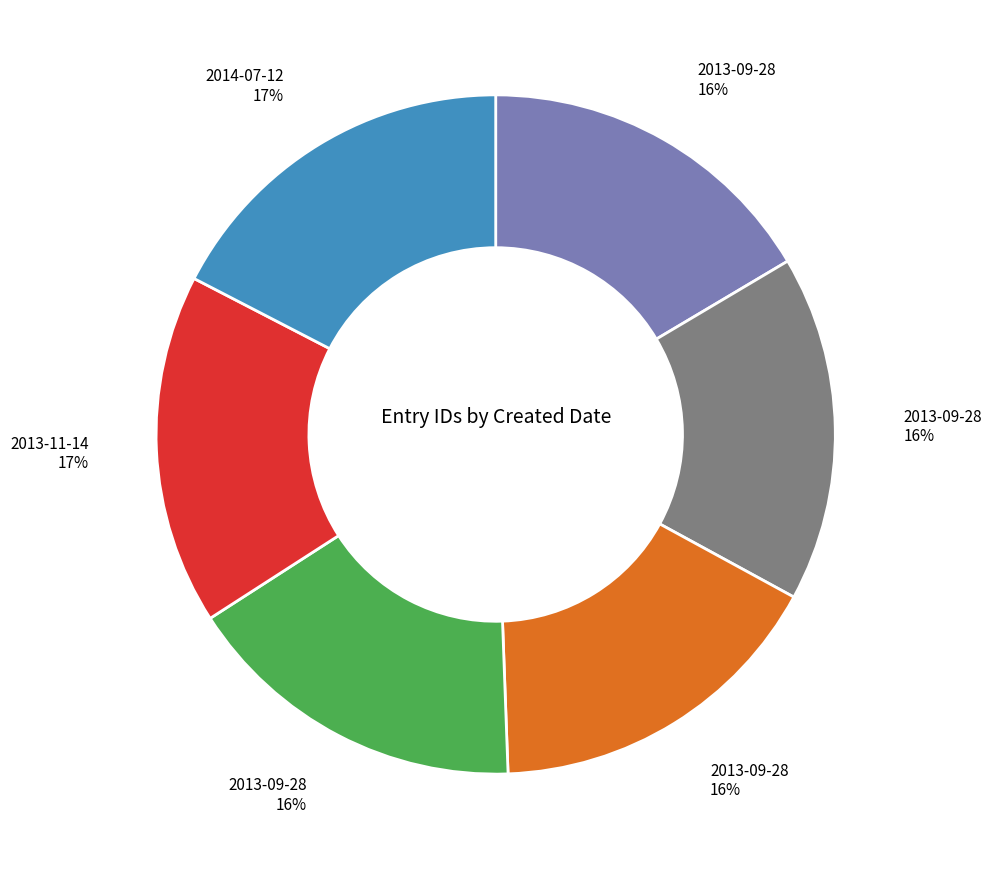

How many segments does this pie chart have?

6